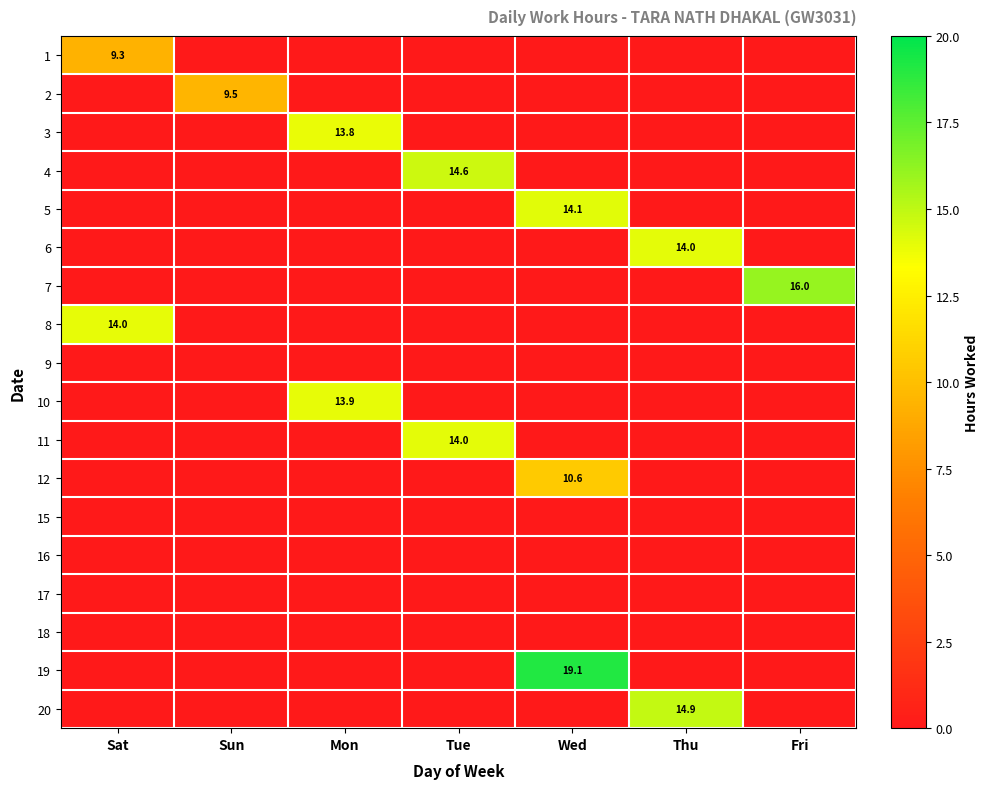

The 19 series shows 19.1 at Wed. True or false?

True